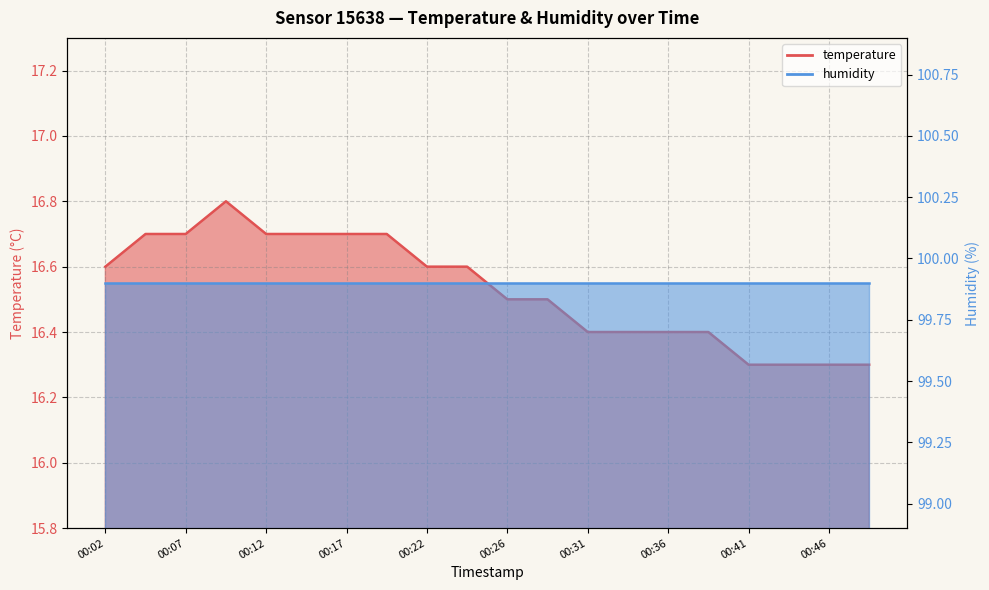

How many values are between 16 and 17?

20